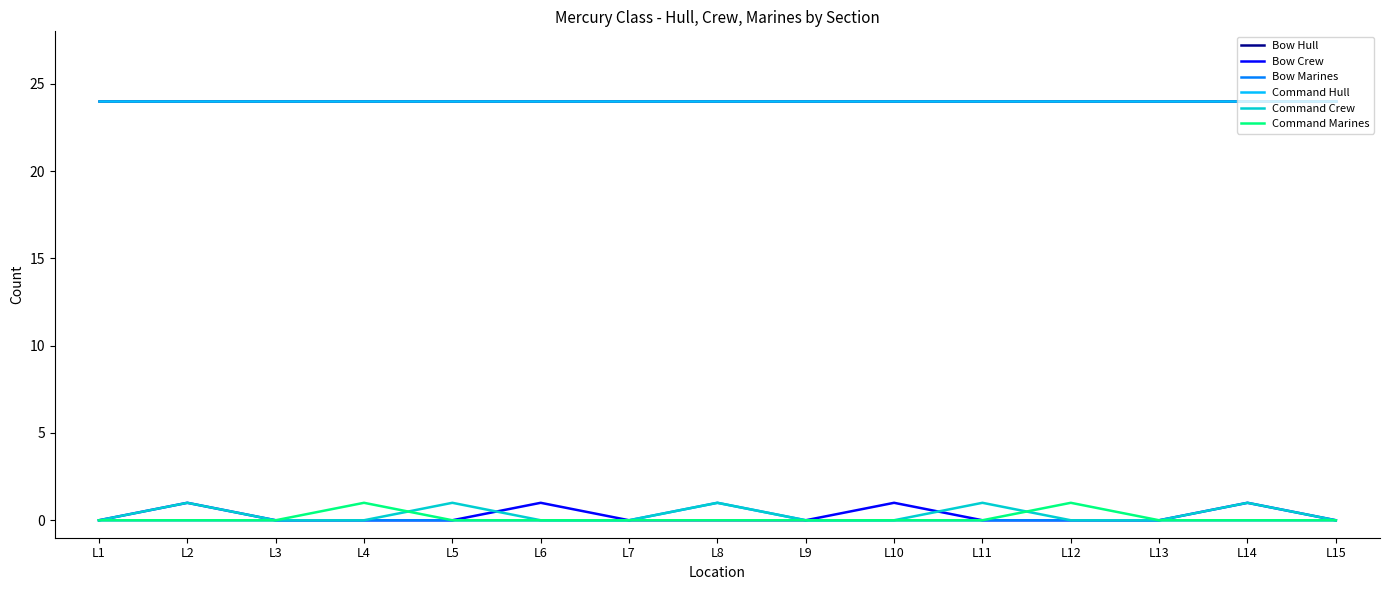

List the labels in order of Bow Marines value, smallest first.

L1, L2, L3, L4, L5, L6, L7, L9, L10, L11, L12, L13, L14, L15, L8